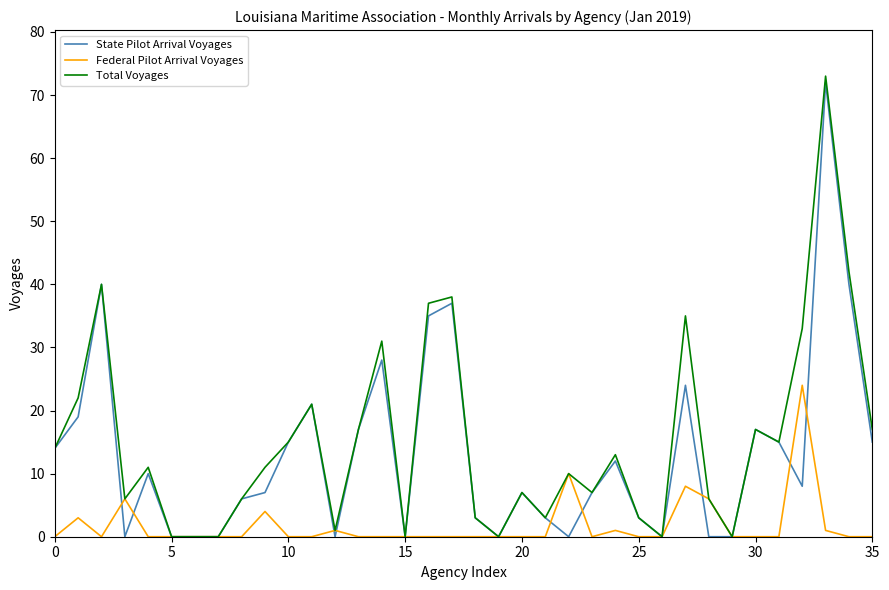

What is the maximum value for Total Voyages?

73